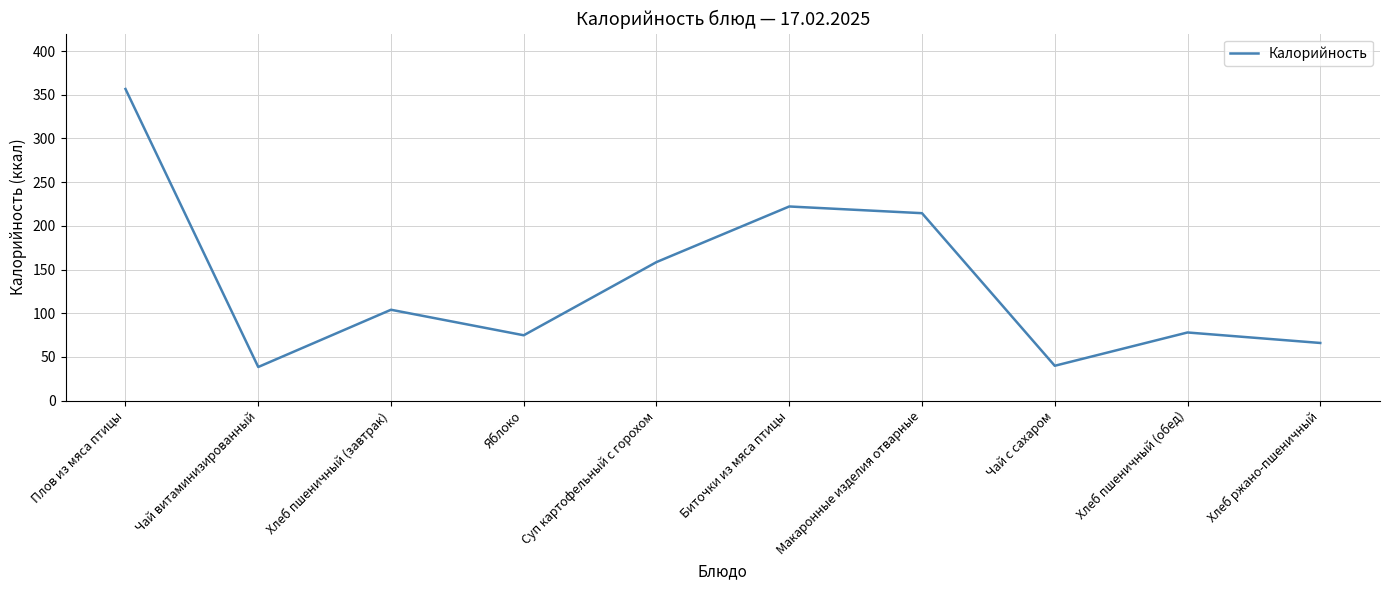

Where does the data first go above 104?

Плов из мяса птицы